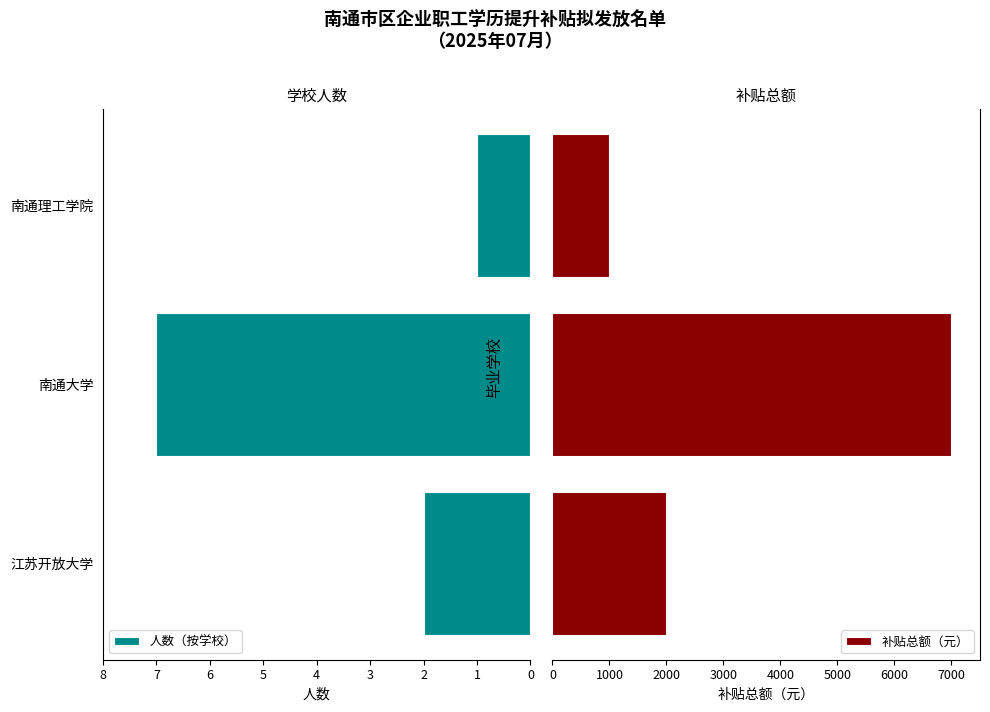

At which label is 人数（按学校） closest to 4?

江苏开放大学